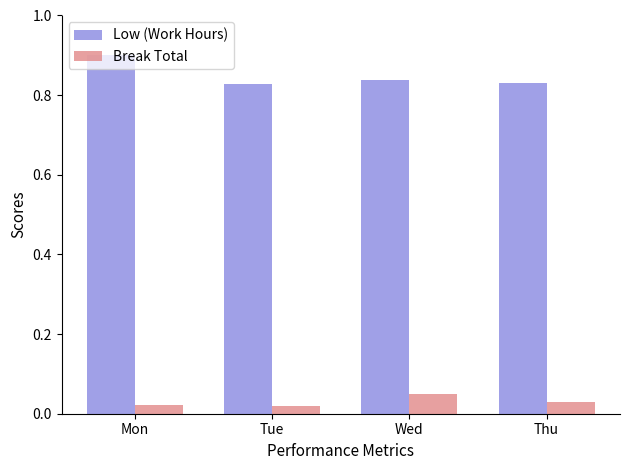

The Low (Work Hours) series shows 0.3 at Tue. True or false?

False